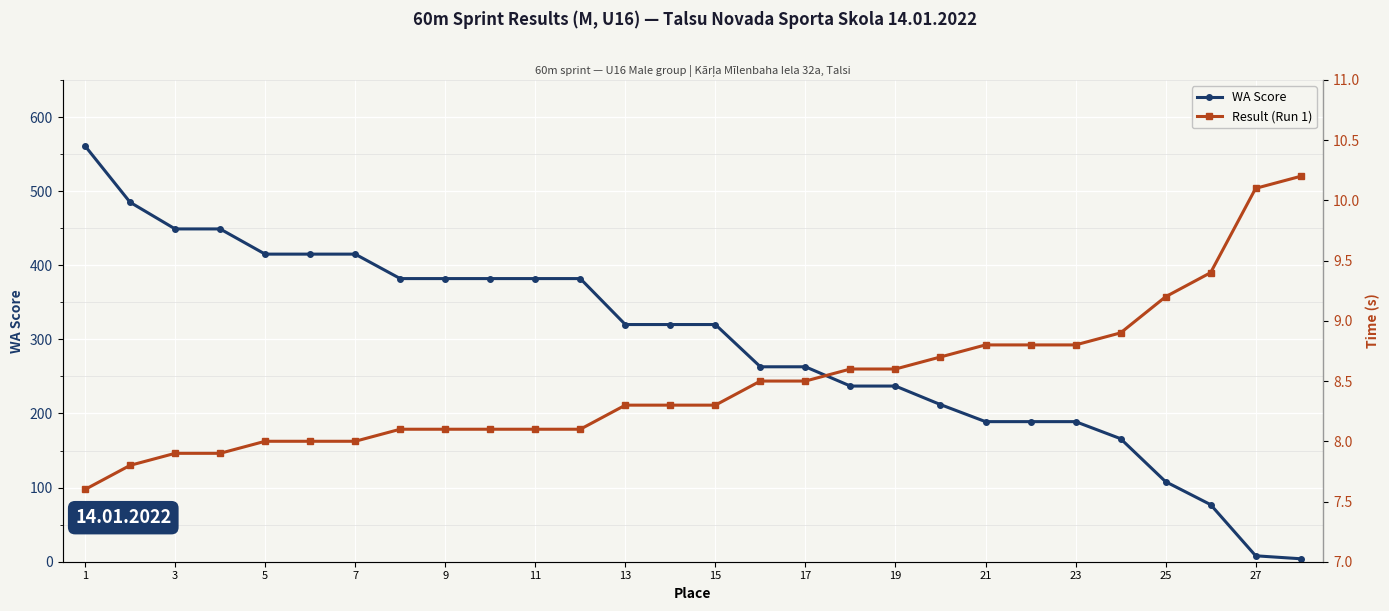

What is the maximum value for WA Score?

561